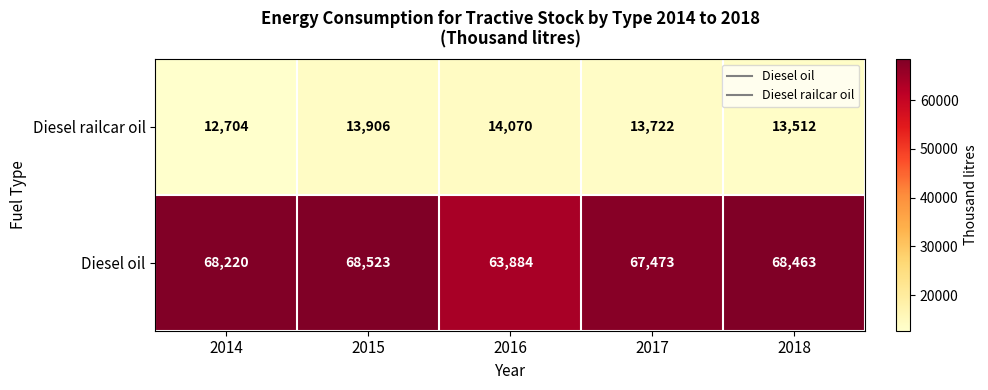

How many categories are shown in the chart?

5